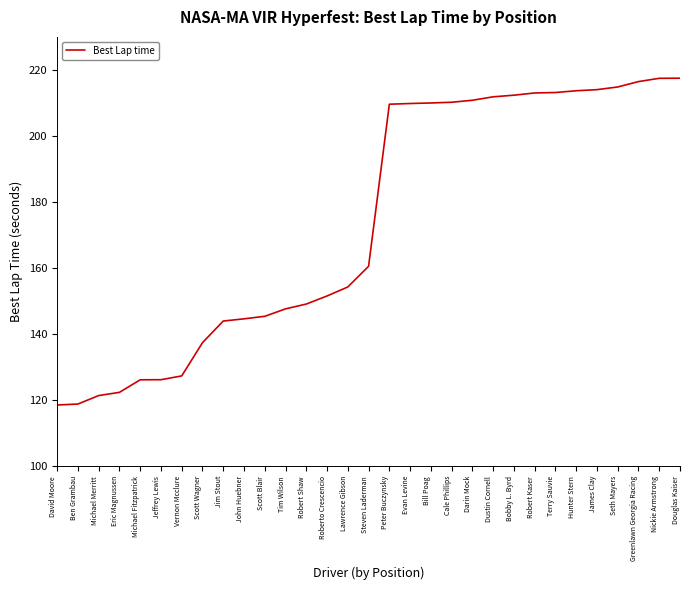

What is the greatest value displayed?

217.5